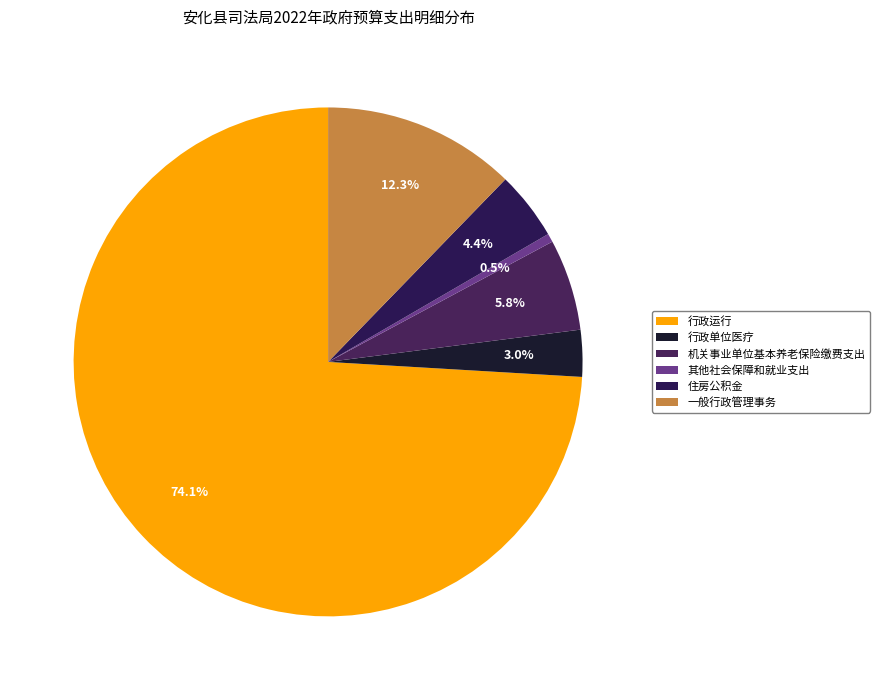

Which category has the smallest portion of the pie?

其他社会保障和就业支出